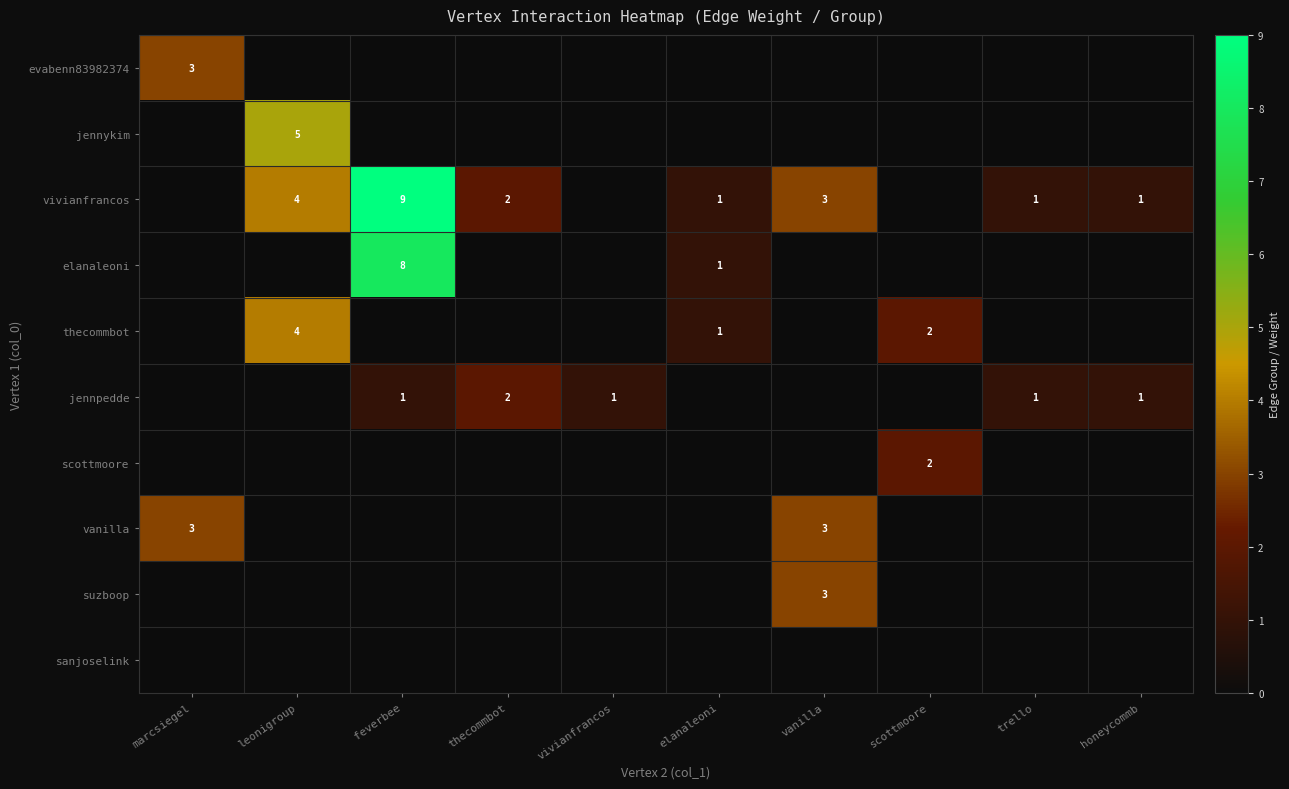

At which category is the sum across all series the highest?

feverbee